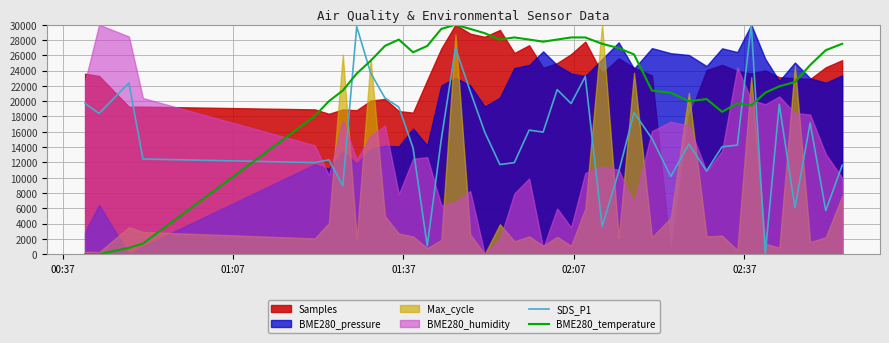

Which series ends up on top after the final intersection of BME280_temperature and SDS_P1?

BME280_temperature